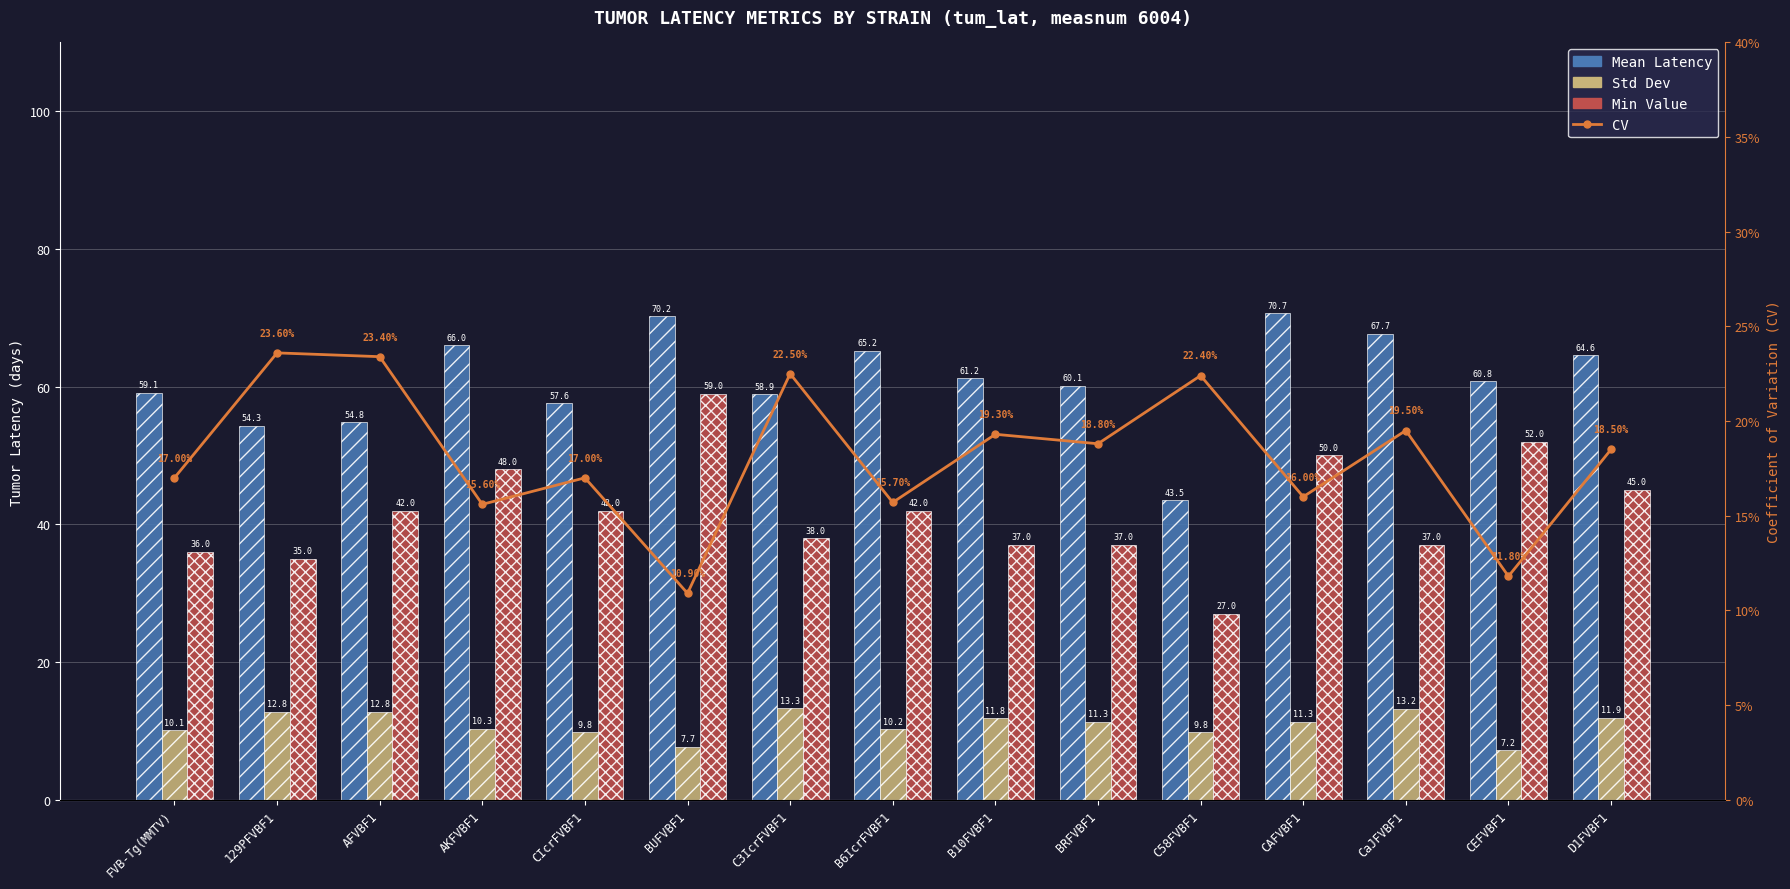

What is the label of the 8th bar from the left?

B6IcrFVBF1